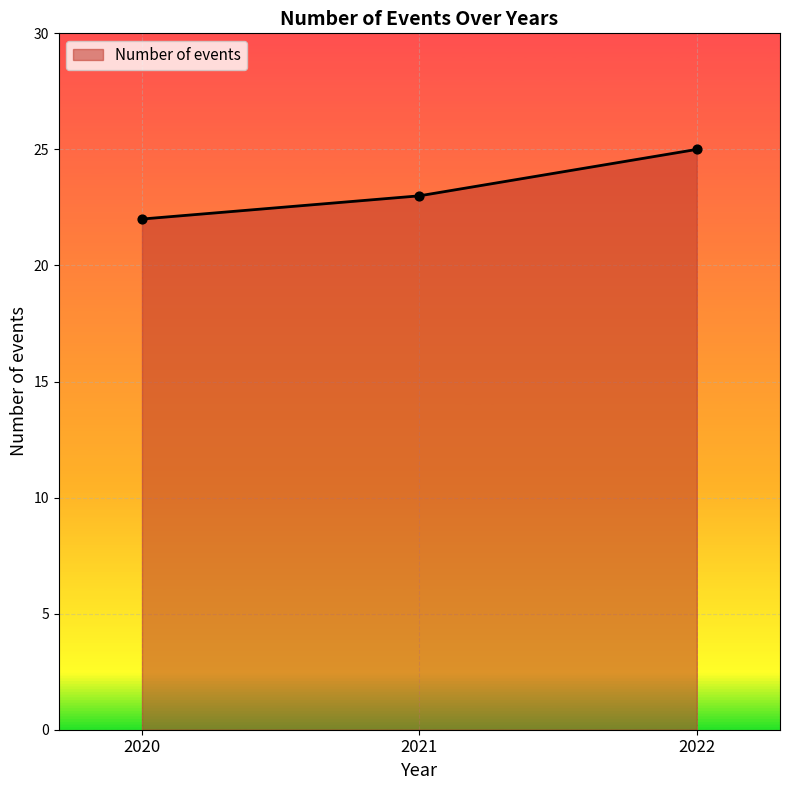

What is the change in value from 2020 to 2021?

+1